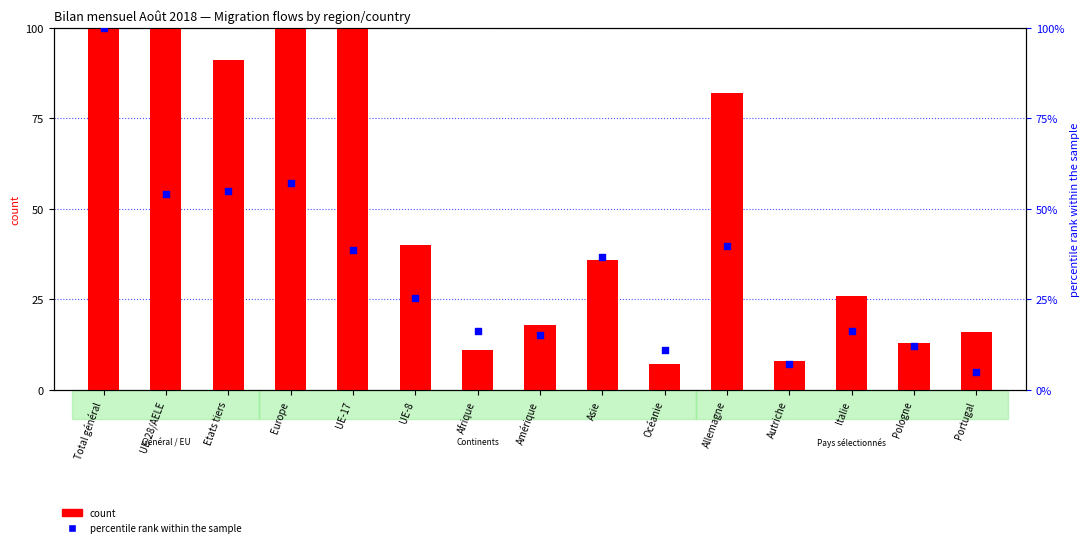

At which category is the sum across all series the highest?

Total général